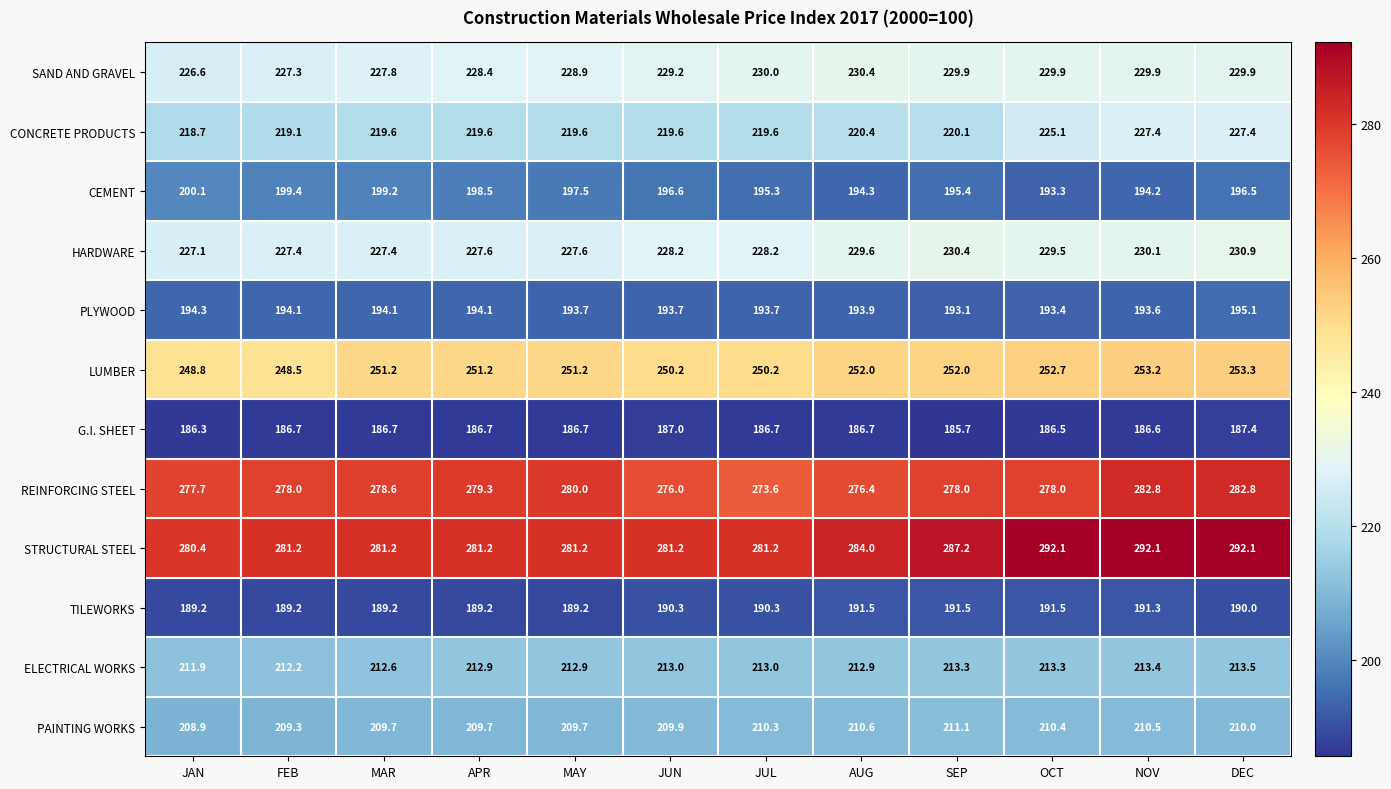

Read the TILEWORKS value at SEP.

191.5